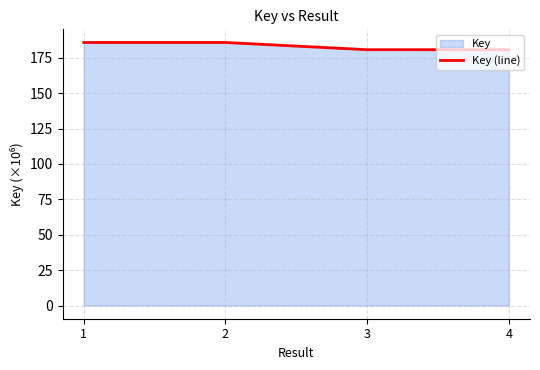

How many values are between 180 and 185?

2